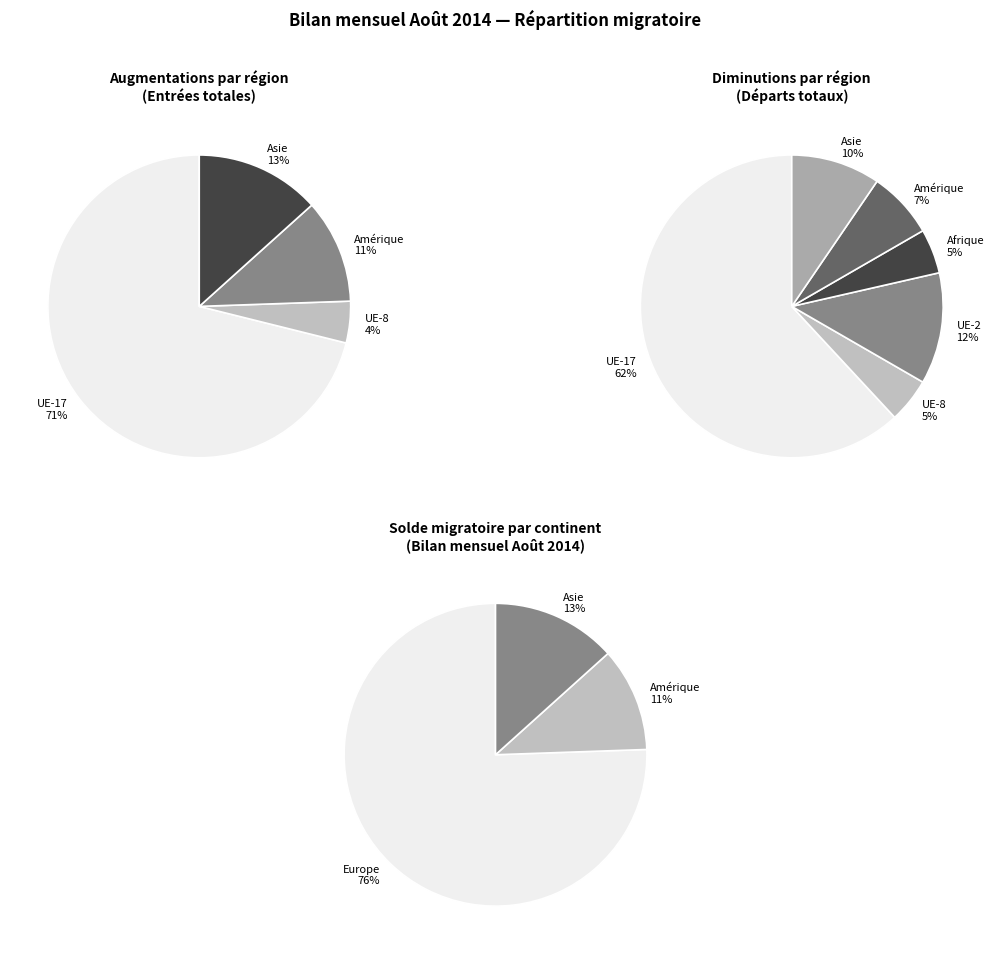

Between UE-2 and Asie, which is larger?

Asie